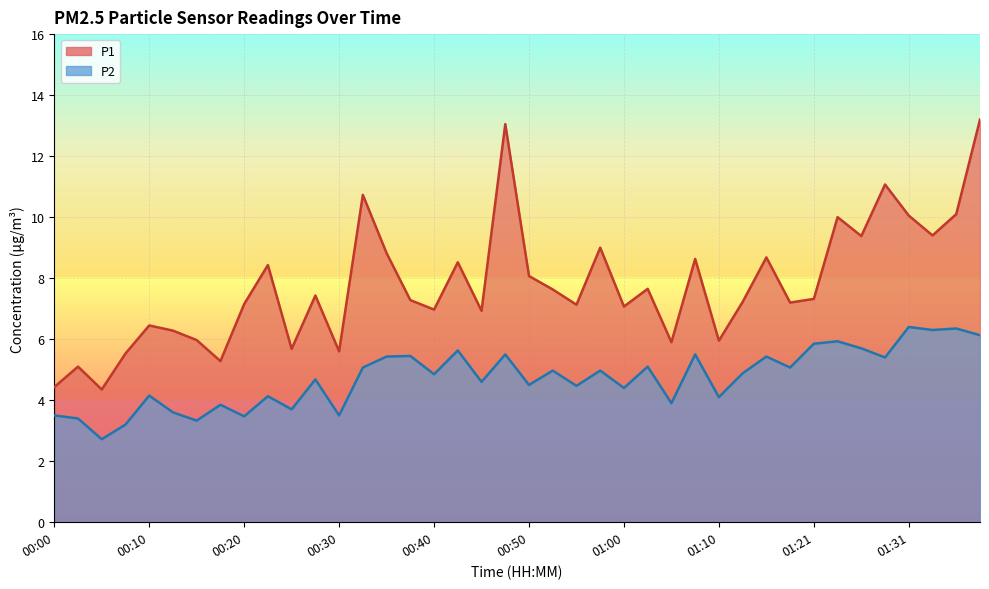

Rank the series by their maximum value, from highest to lowest.

P1, P2